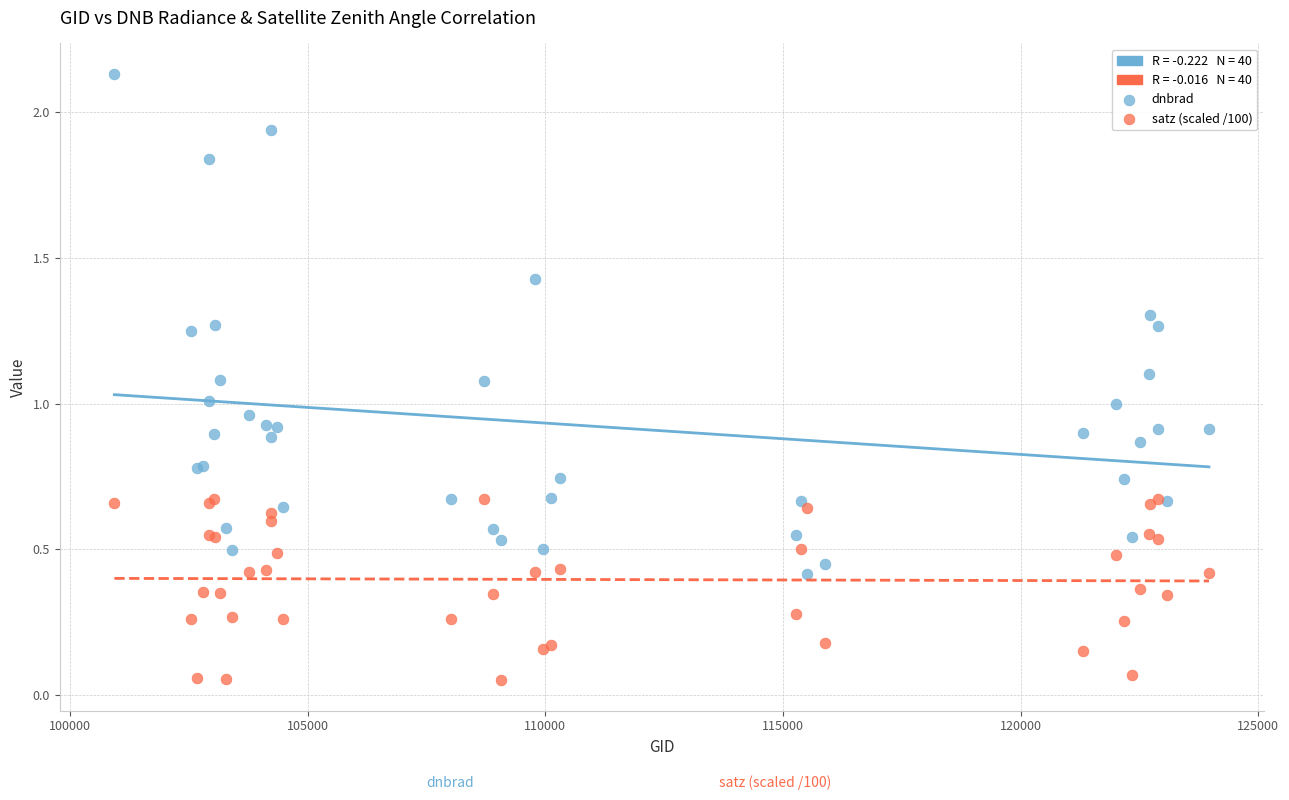

Which series reaches the maximum Y coordinate?

dnbrad